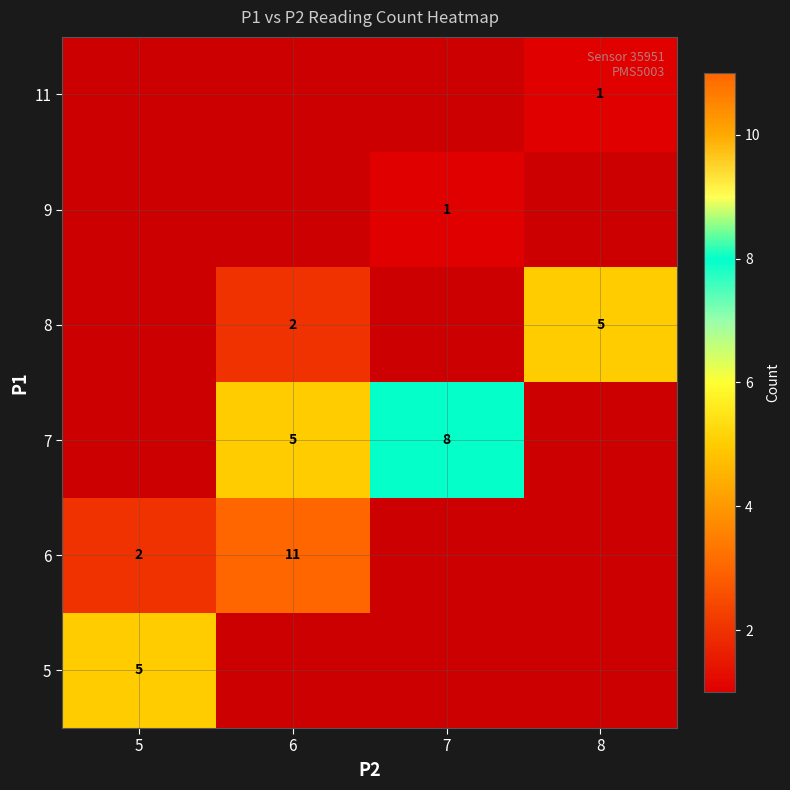

The value of 6 at 5 is 2. True or false?

True